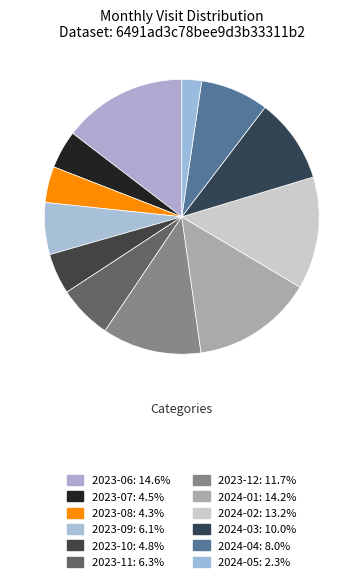

How many segments does this pie chart have?

12